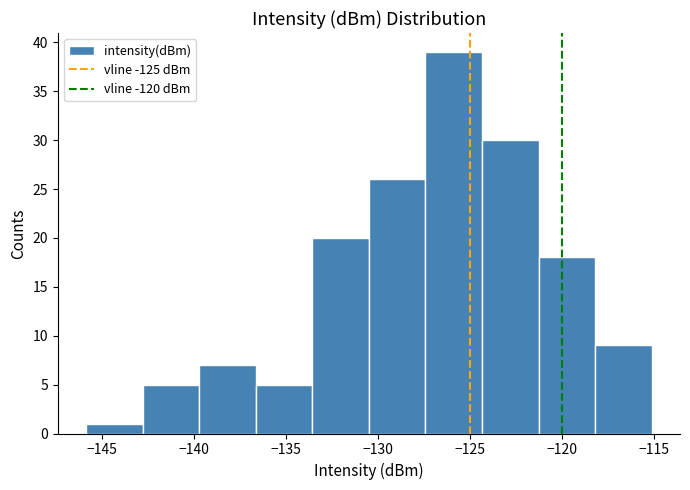

What is the height of the bar covering -143.0 to -139.5 on the x-axis? Neither the bar edges nor the heights are printed on the chart, so give them approximately, as read against the axes.

5